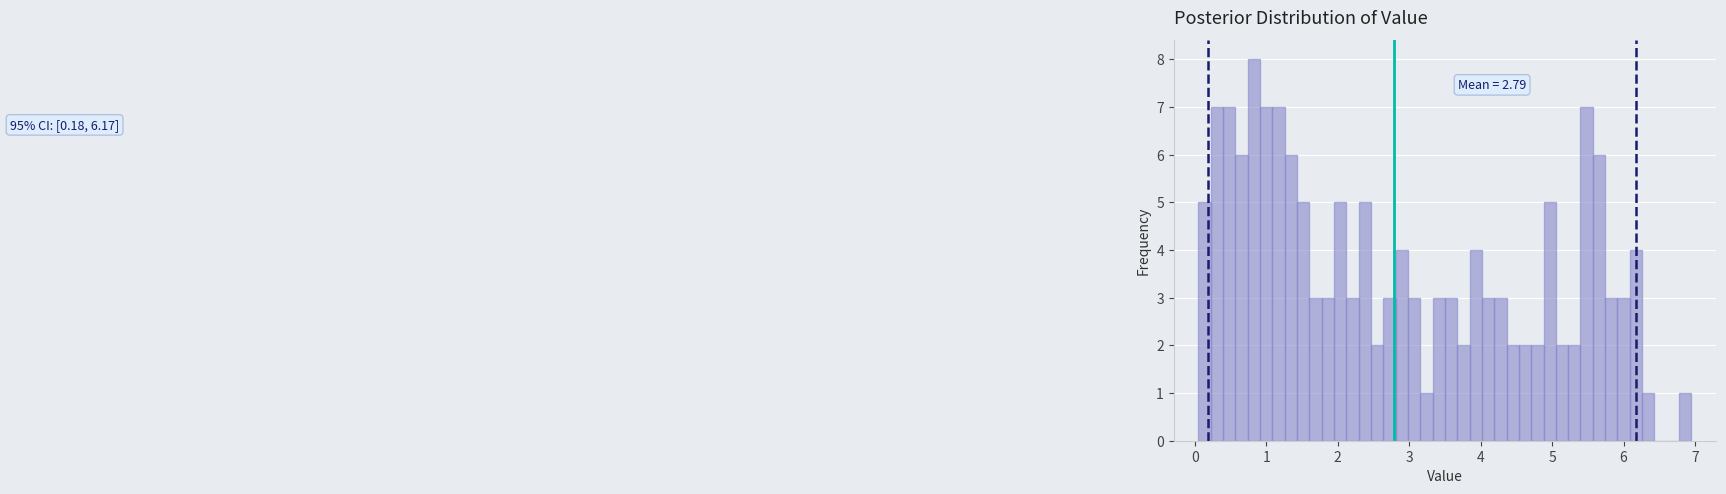

Around what value on the x-axis is the tallest bar? Give the approximate position of its centre, as read against the axis.

0.8